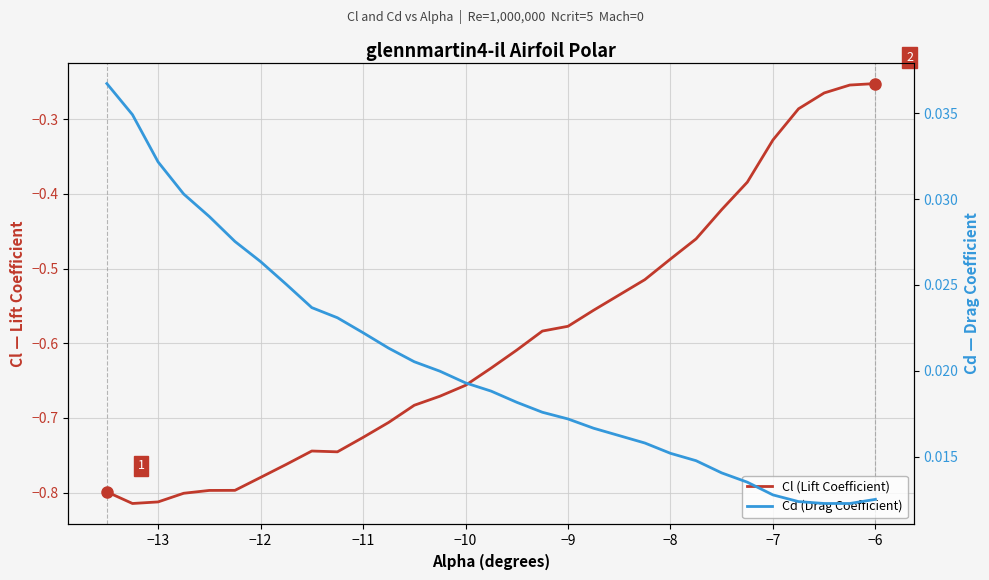

True or false: Cl (Lift Coefficient) has more than 0 interior local peaks.

True